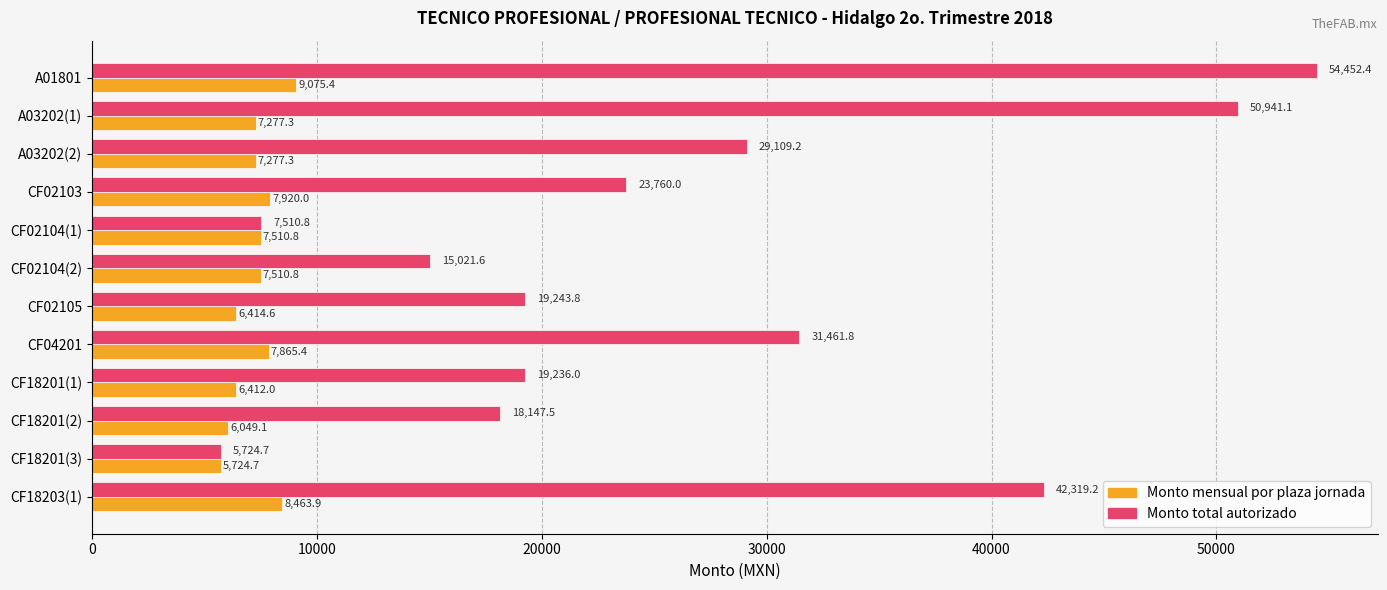

What is the difference between the maximum and minimum values in the Monto mensual por plaza jornada series?

3350.7